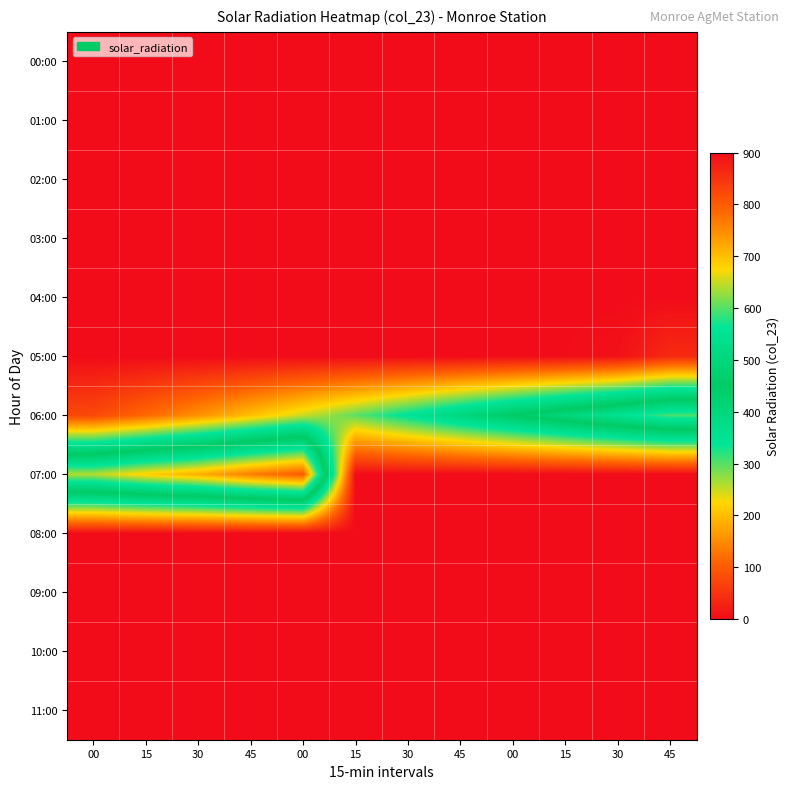

At which category is the sum across all series the highest?

00